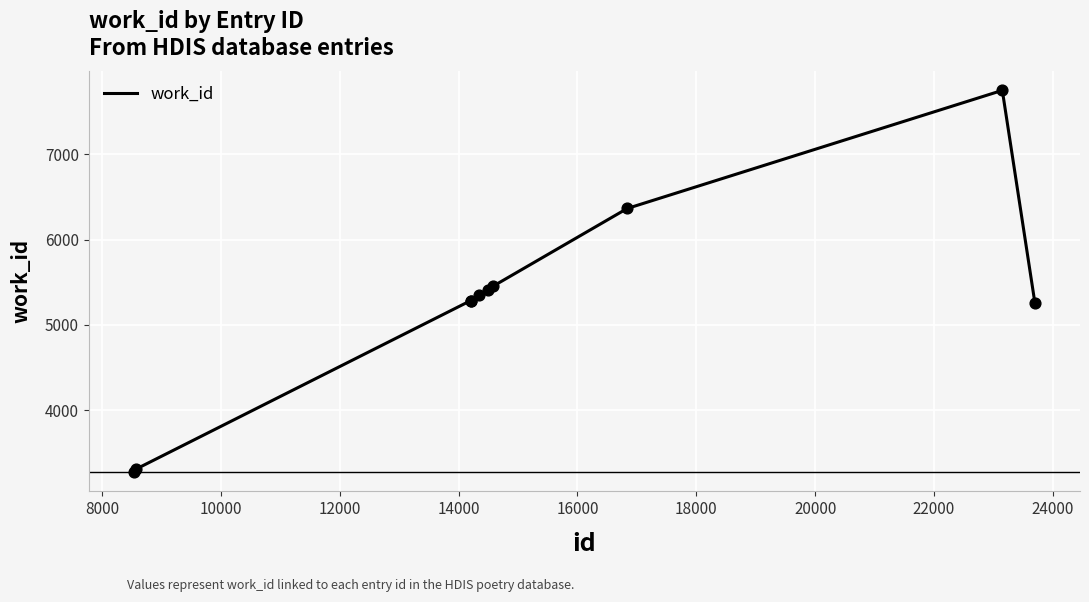

What is the greatest value displayed?

7752